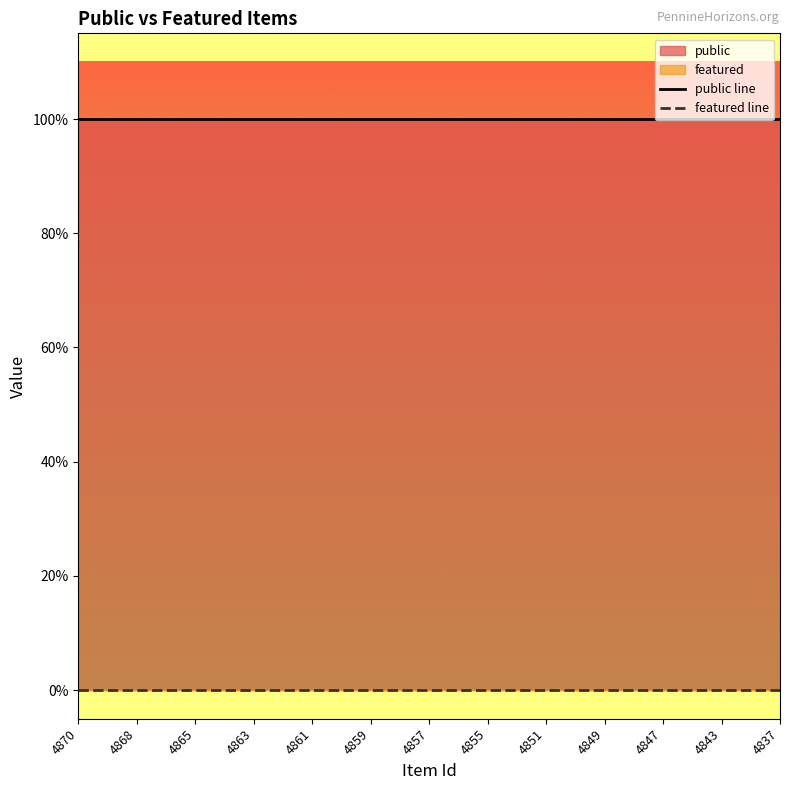

Rank the series at 13 from lowest to highest value.

featured line, public line